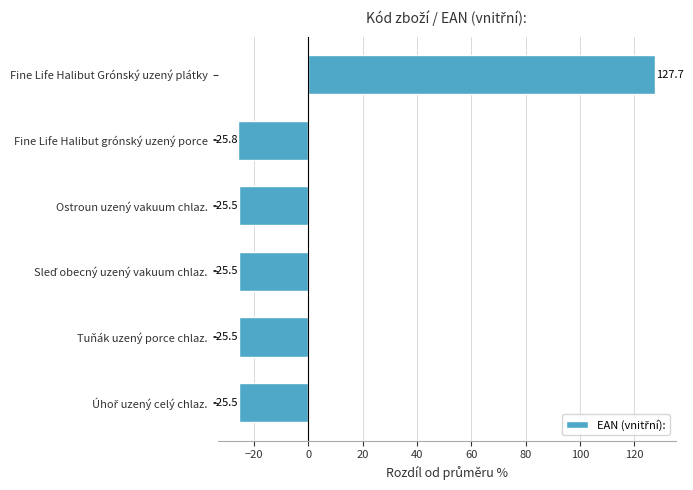

What is the maximum value shown in the chart?

127.7